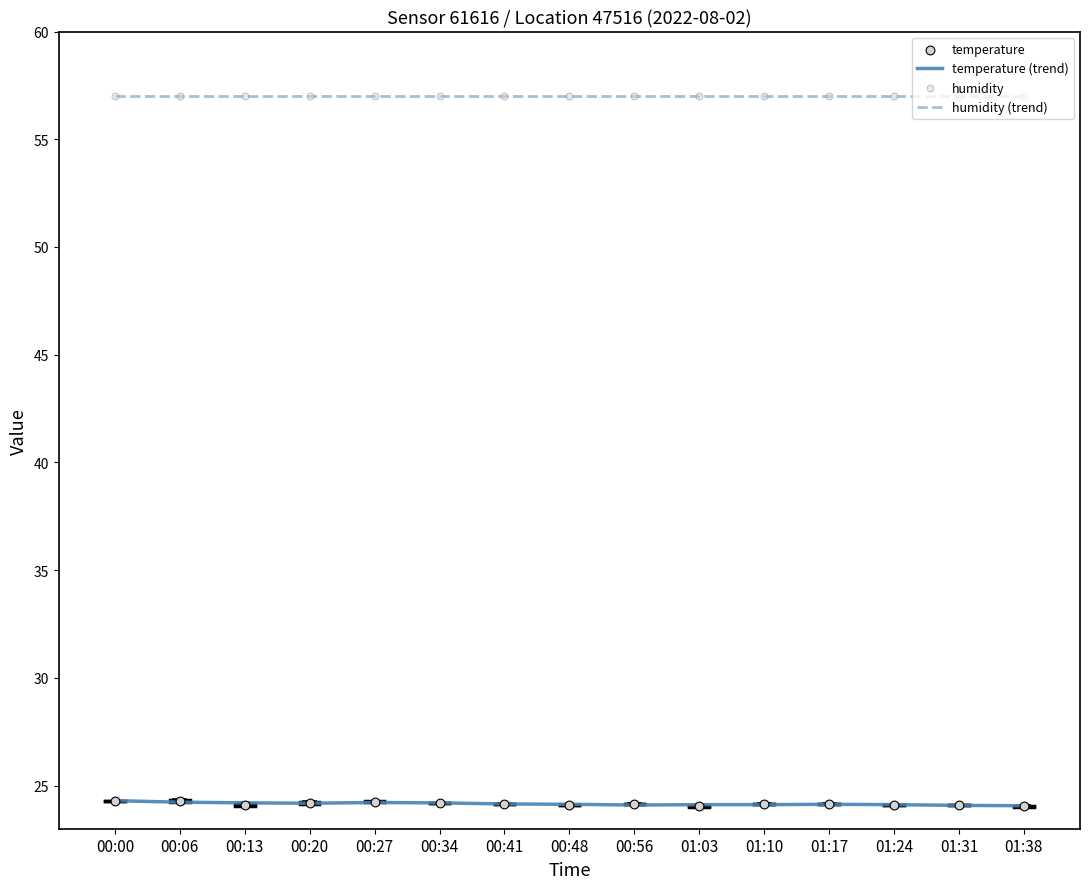

At which category is the sum across all series the highest?

00:00